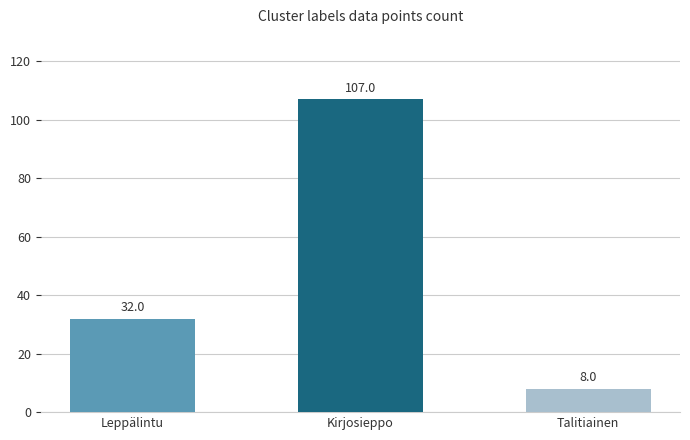

At which label is the value closest to 57?

Leppälintu